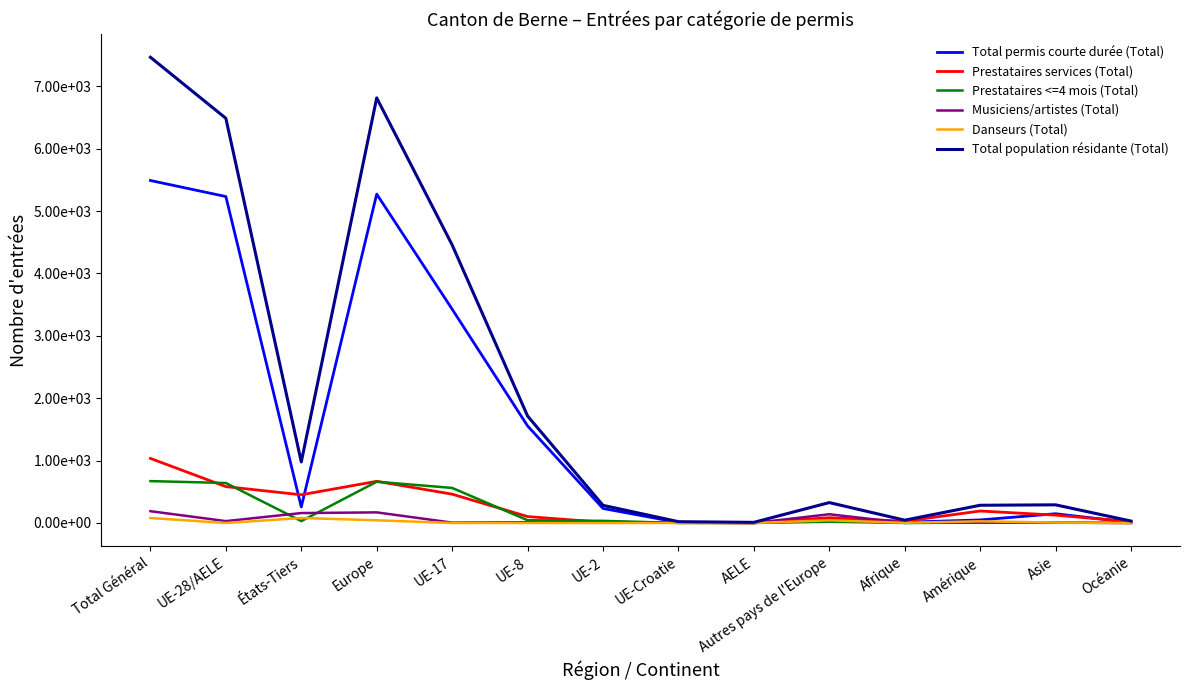

What is the sum of all Prestataires <=4 mois (Total) values?

2674